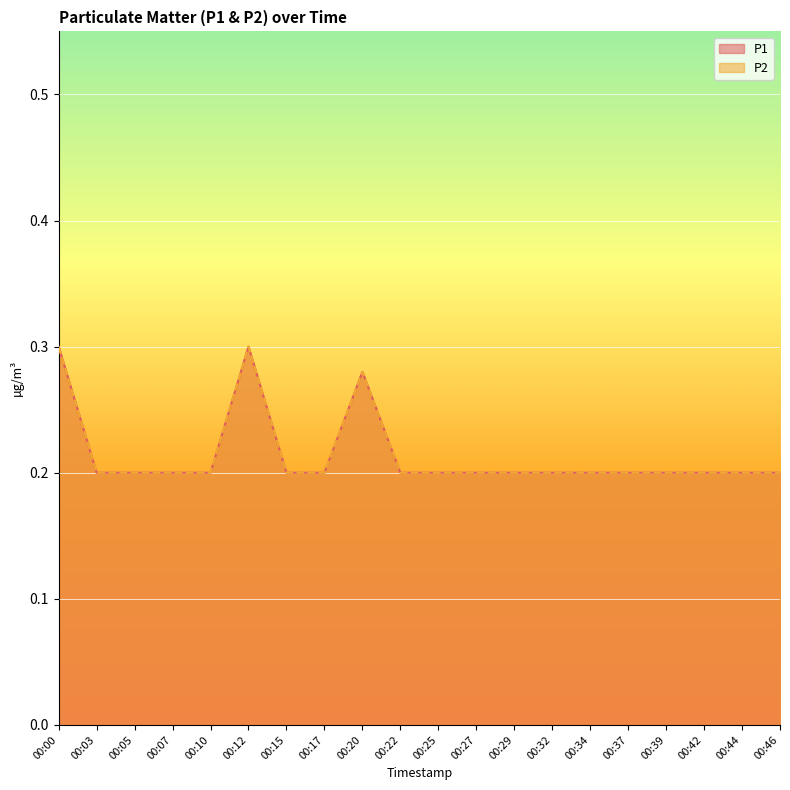

How many lines are shown in the chart?

2